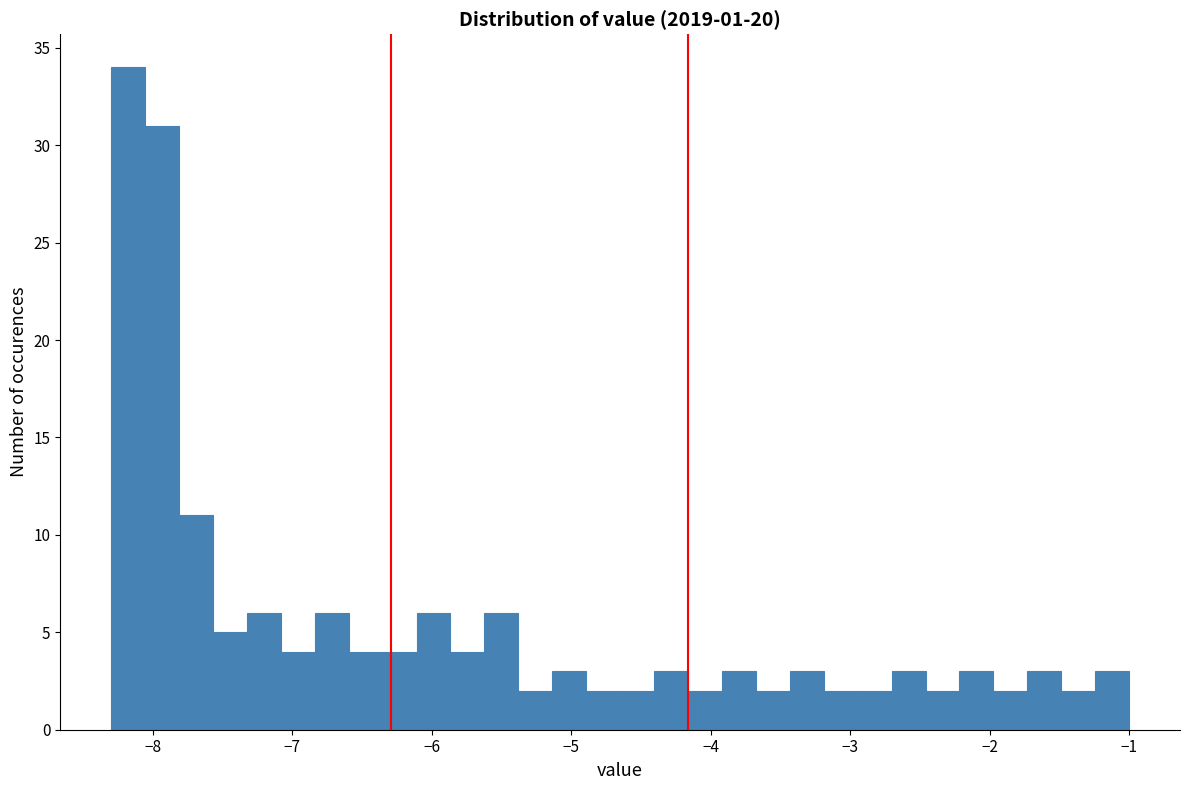

Read against the x-axis, roughly where is the centre of the tallest bar?

-8.2